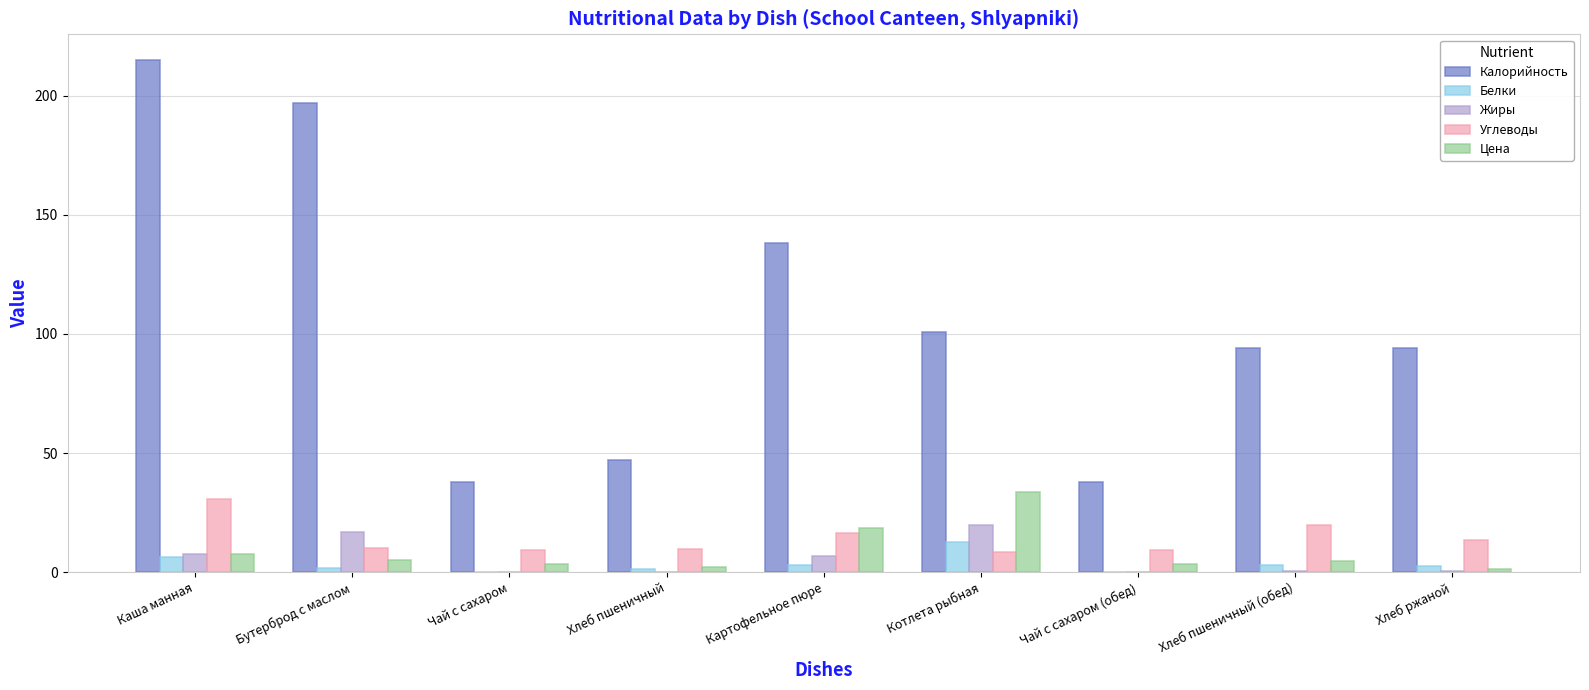

The Цена series shows 18.7 at Картофельное пюре. True or false?

True